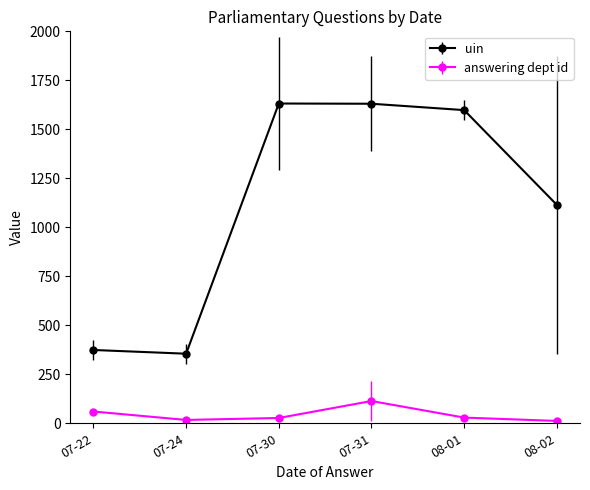

What is the sum of all uin values?

6703.7